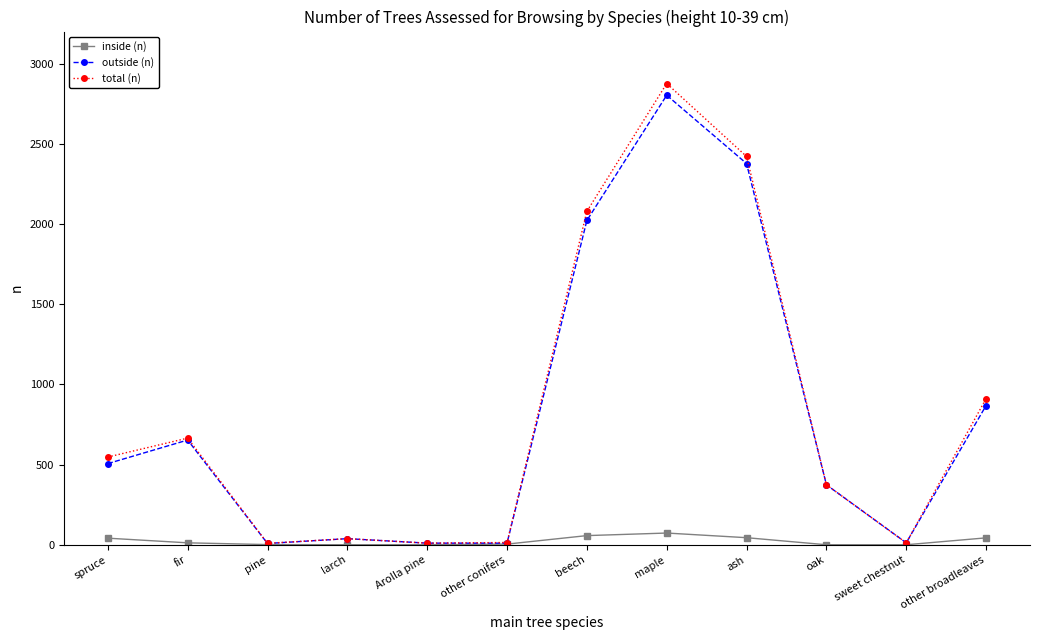

What is the label of the 7th point from the left?

beech